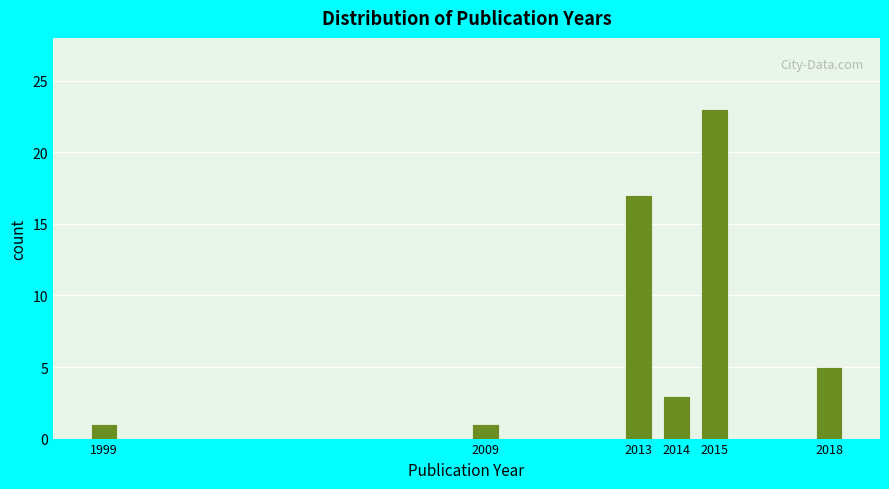

Reading left to right, list all the values displayed in this chart.

1999=1	2009=1	2013=17	2014=3	2015=23	2018=5